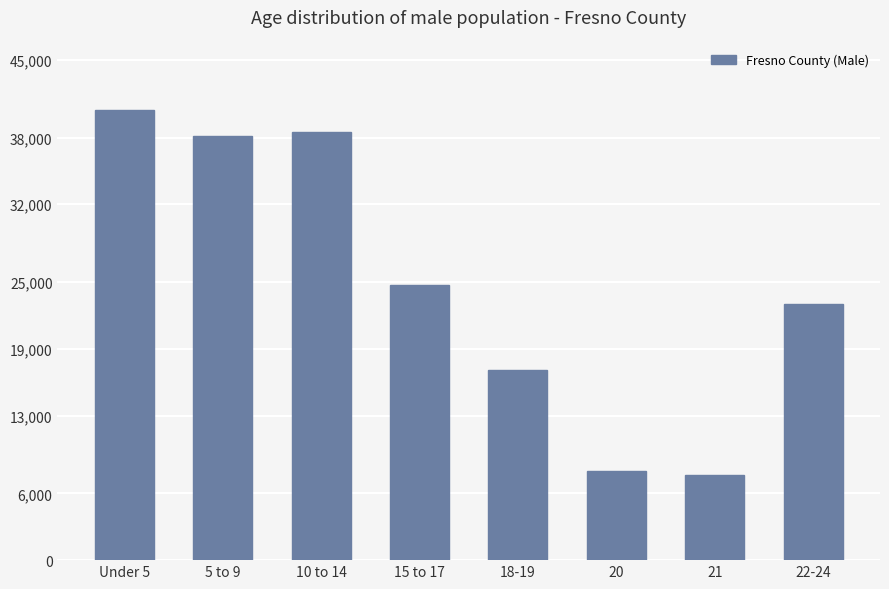

Are the bars grouped side by side (vs. stacked)?

No